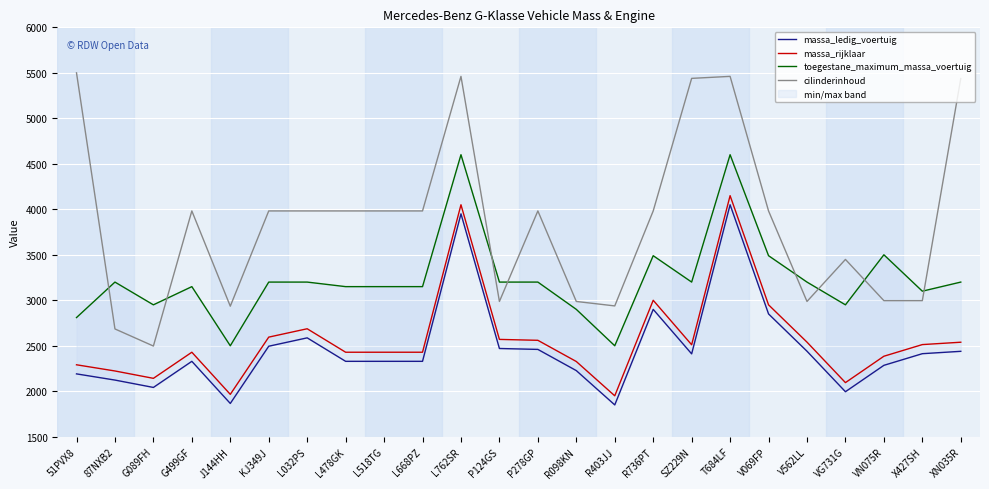

What is the label of the 8th point from the left?

L478GK